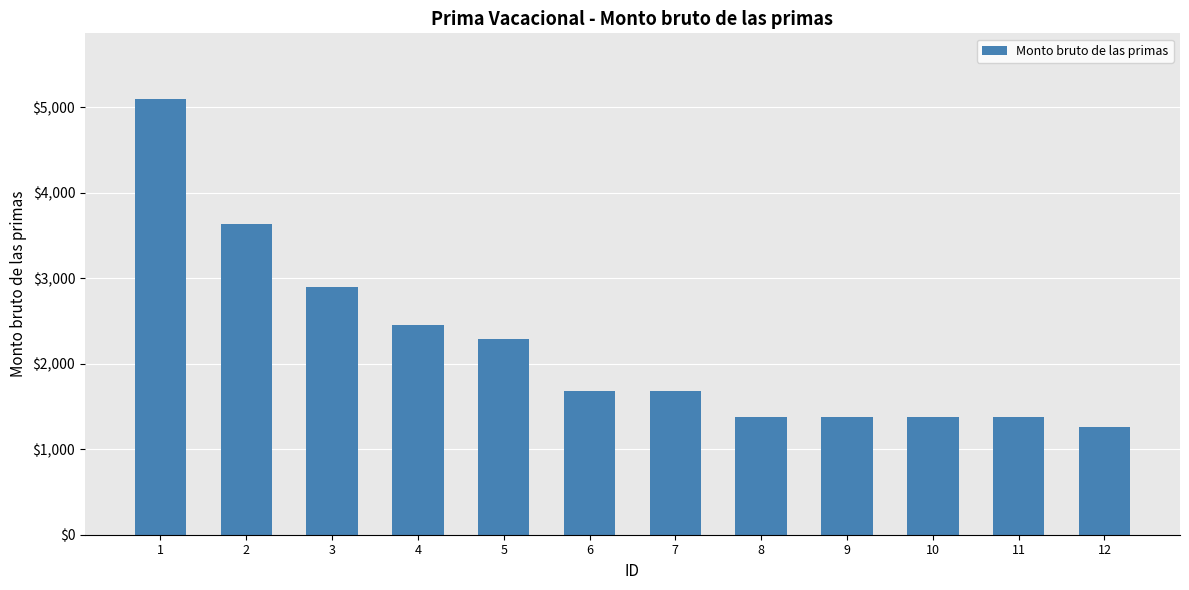

At which label is the value closest to 3179?

3